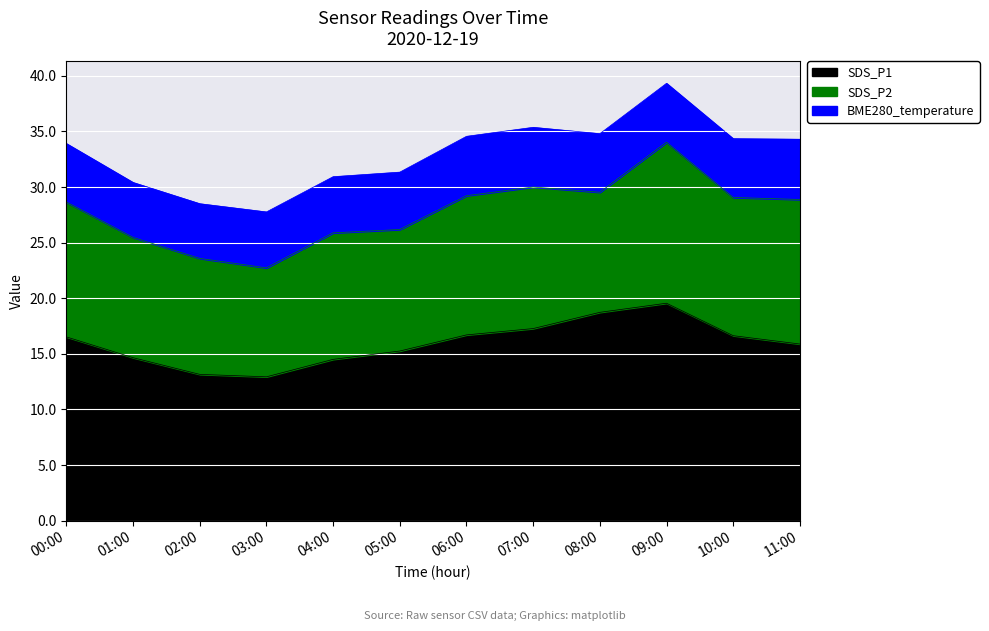

What is the smallest value displayed?

4.9